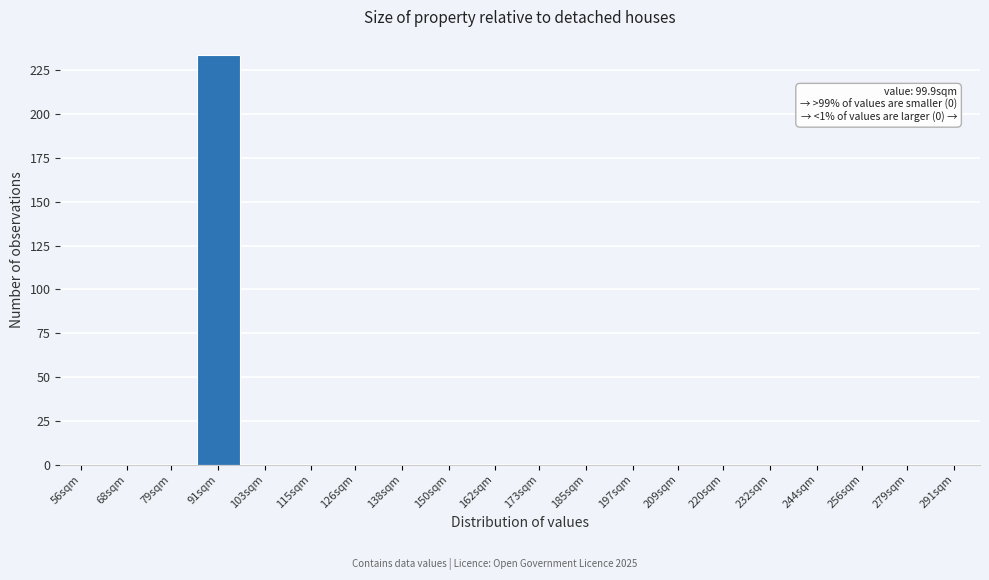

Reading left to right, list all the values displayed in this chart.

56sqm=0	68sqm=0	79sqm=0	91sqm=234	103sqm=0	115sqm=0	126sqm=0	138sqm=0	150sqm=0	162sqm=0	173sqm=0	185sqm=0	197sqm=0	209sqm=0	220sqm=0	232sqm=0	244sqm=0	256sqm=0	279sqm=0	291sqm=0